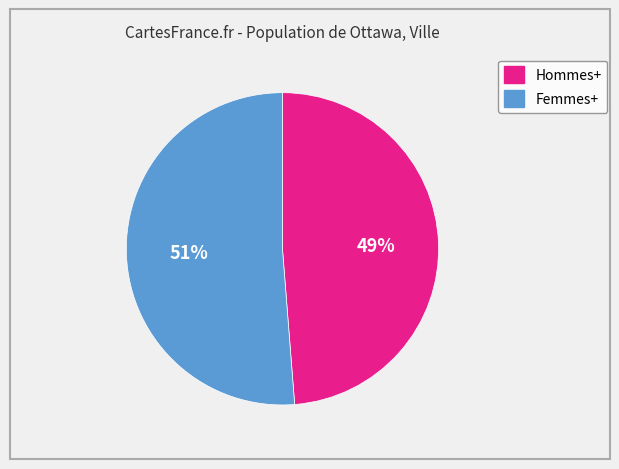

Is the sum of Femmes+ and Hommes+ greater than half?

Yes